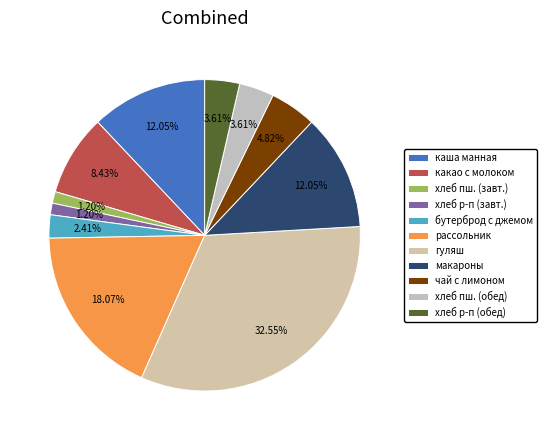

How many segments does this pie chart have?

11